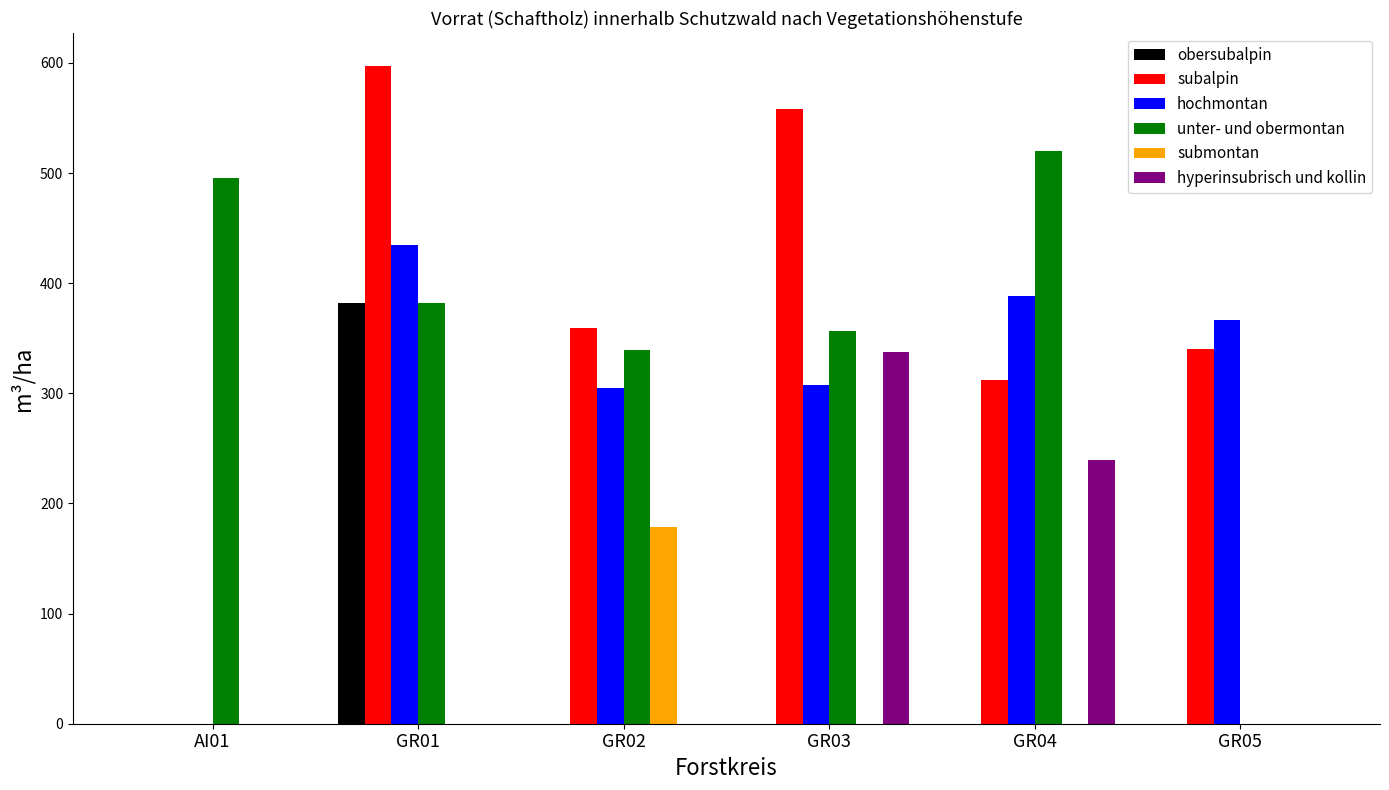

Which series has the widest spread of values?

subalpin